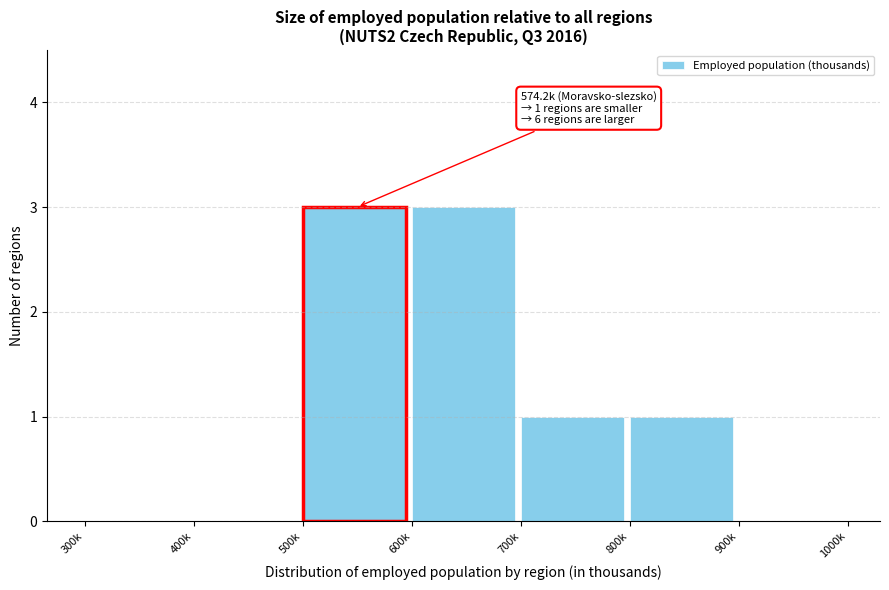

Reading left to right, transcribe all the data shown in this chart.

300k=0	400k=0	500k=3	600k=3	700k=1	800k=1	900k=0